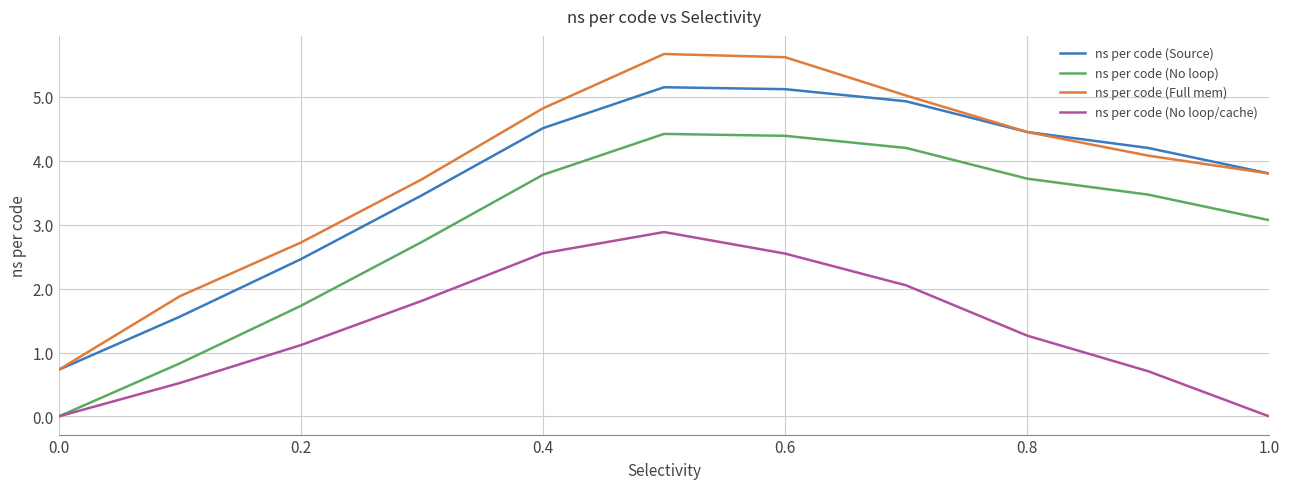

At how many categories does at least one series exceed 4?

6